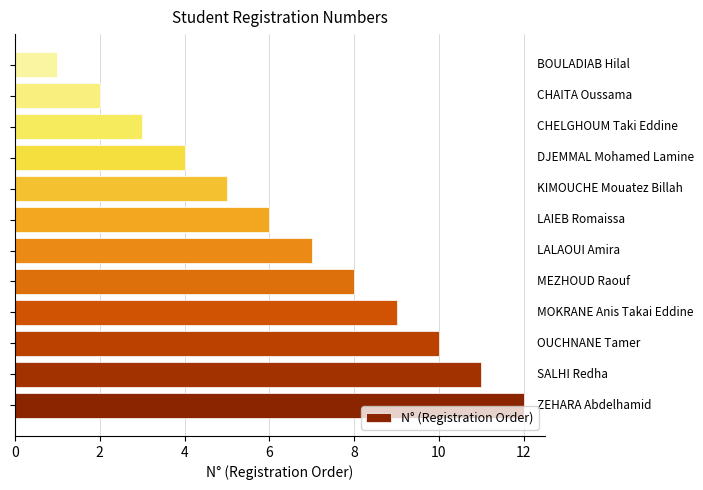

What is the sum of all values?

78